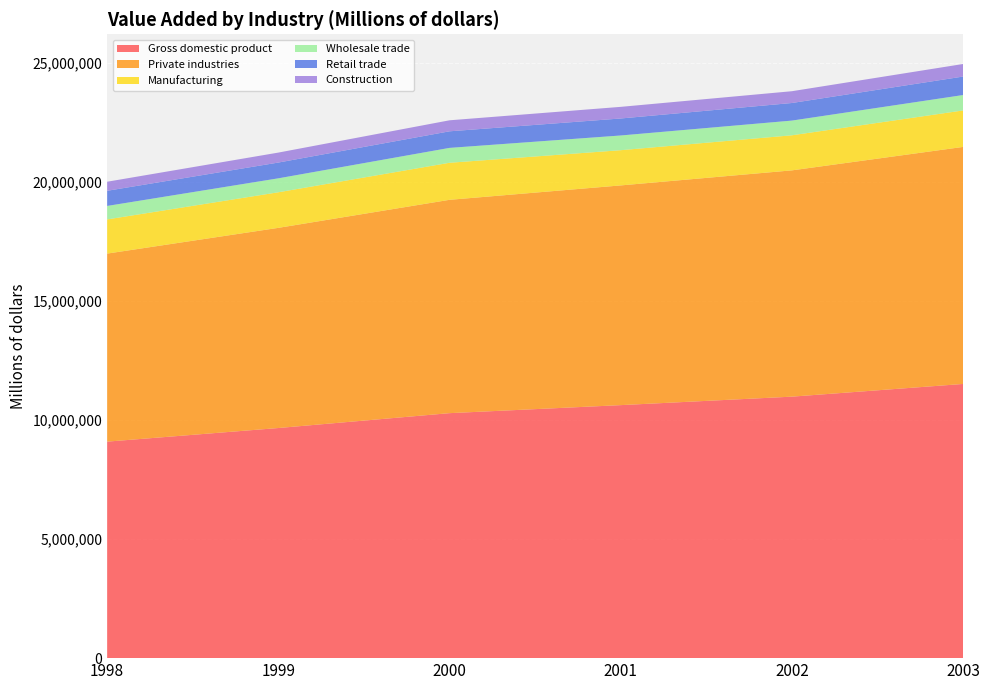

Reading left to right, transcribe all the data shown in this chart.

Gross domestic product: 1998=9089168	1999=9660624	2000=10284779	2001=10621824	2002=10977514	2003=11510670
Private industries: 1998=7894015	1999=8403164	2000=8956010	2001=9223548	2002=9499527	2003=9950967
Manufacturing: 1998=1435125	1999=1493708	2000=1555335	2001=1478483	2002=1472749	2003=1531094
Wholesale trade: 1998=565537	1999=585912	2000=624982	2001=617923	2002=617210	2003=647140
Retail trade: 1998=635762	1999=661729	2000=695614	2001=713514	2002=738289	2003=775840
Construction: 1998=380461	1999=418395	2000=462338	2001=488008	2002=494856	2003=527133